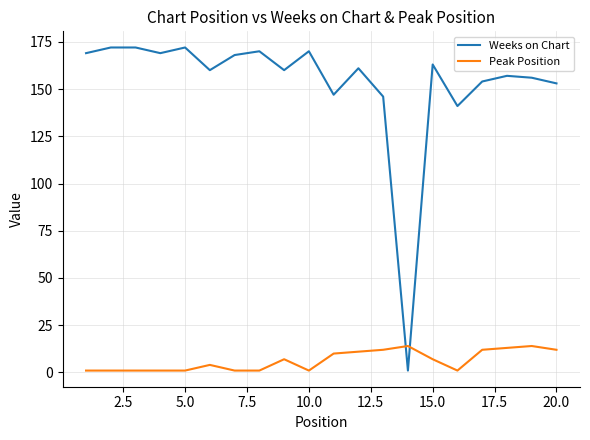

What is the difference between the maximum and minimum values in the Weeks on Chart series?

171